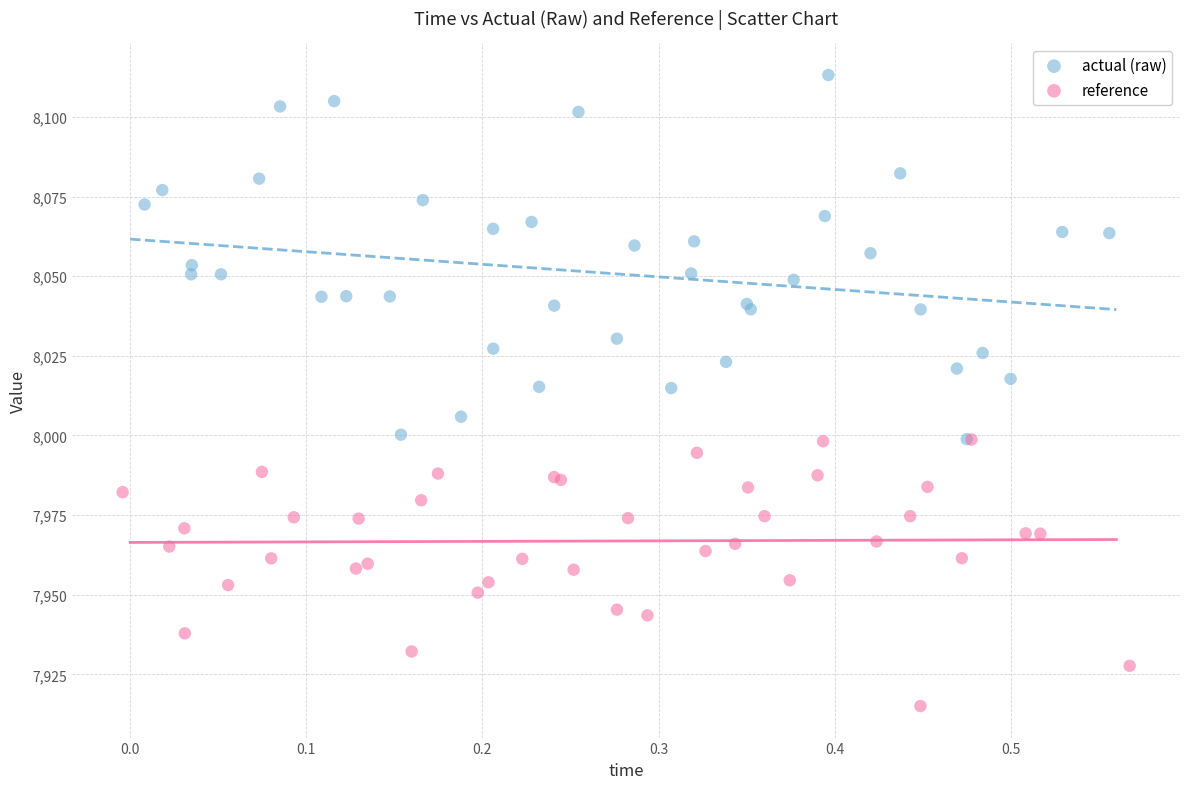

Which series reaches the minimum Y coordinate?

reference